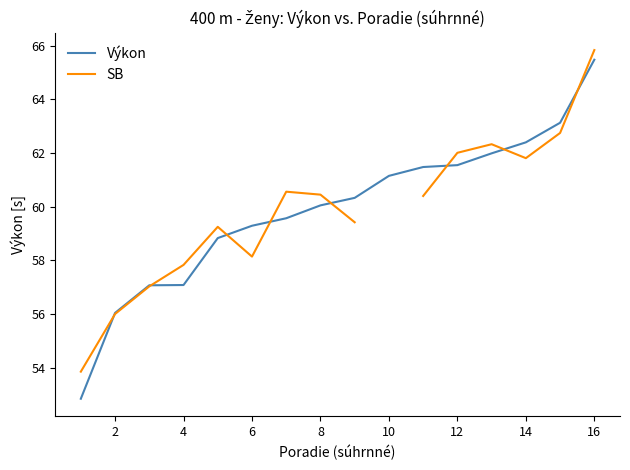

What is the greatest value displayed?

65.8